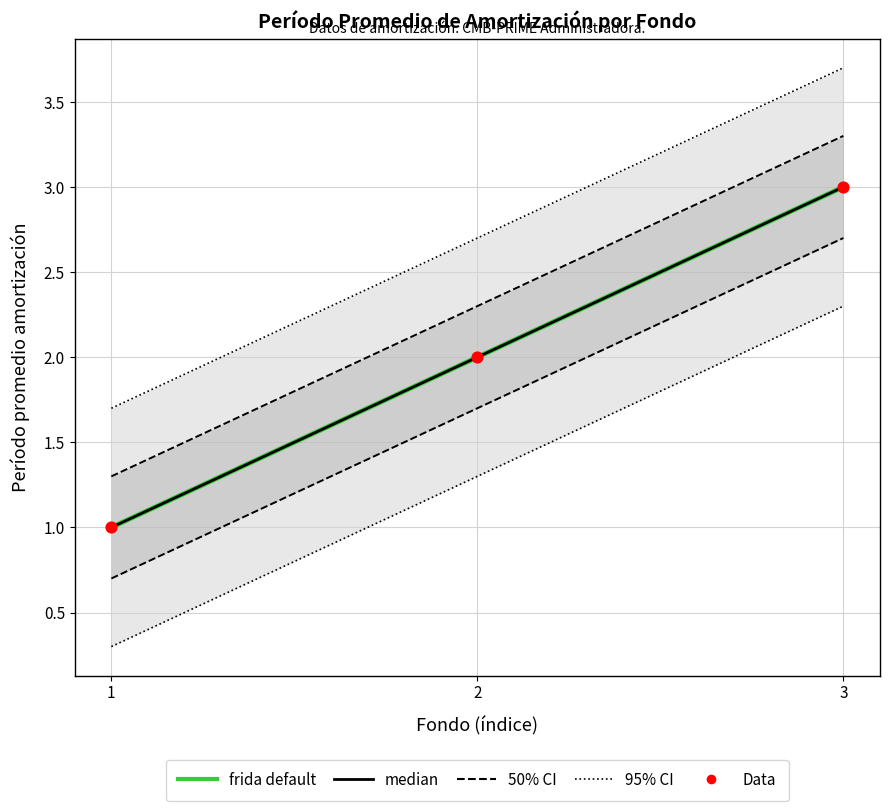

Is the value of Data at 2 greater than the value of median at 1?

Yes